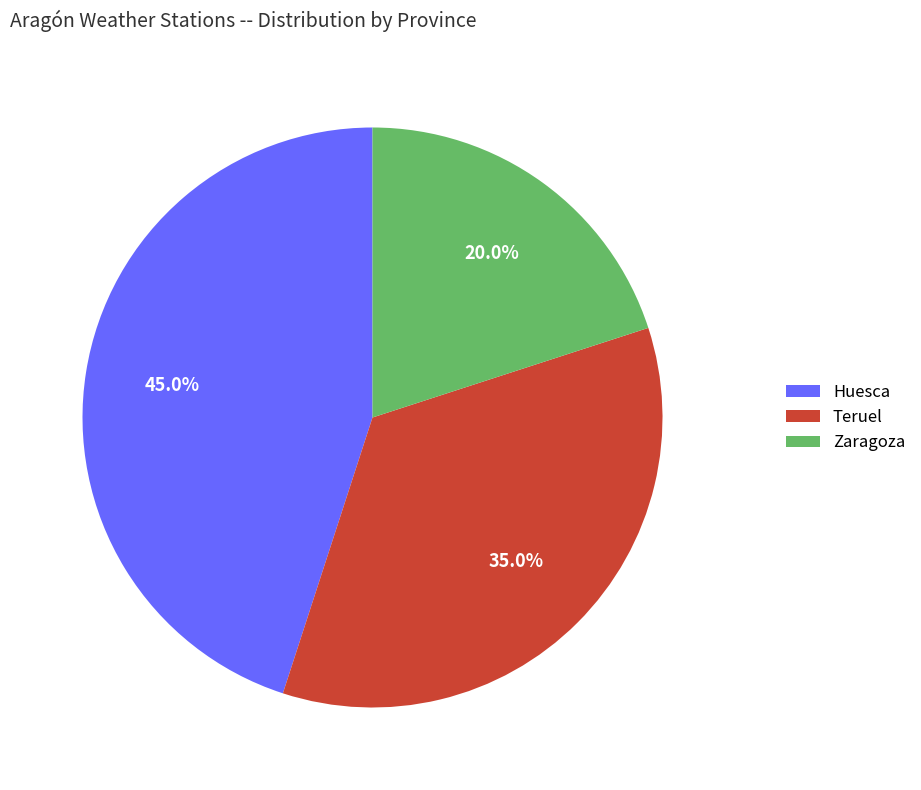

Do Huesca and Teruel together represent more than half of the pie?

Yes